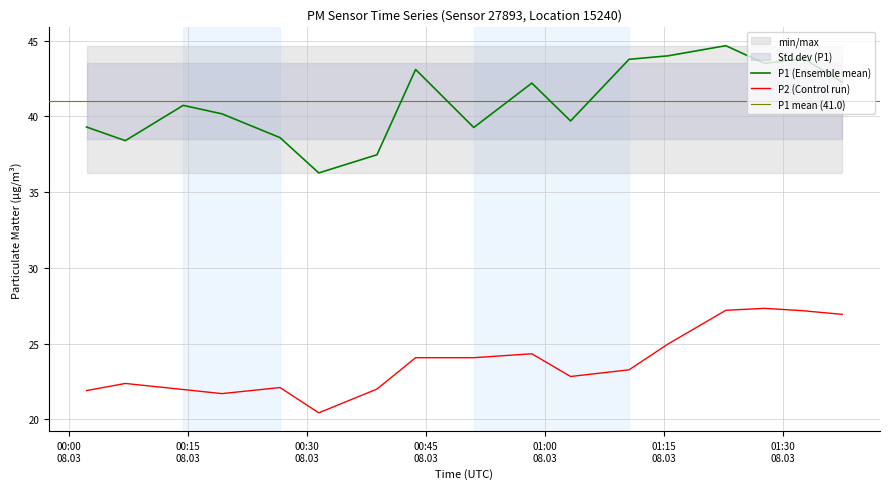

True or false: P2 (Control run) and P1 (Ensemble mean) cross at least once.

False